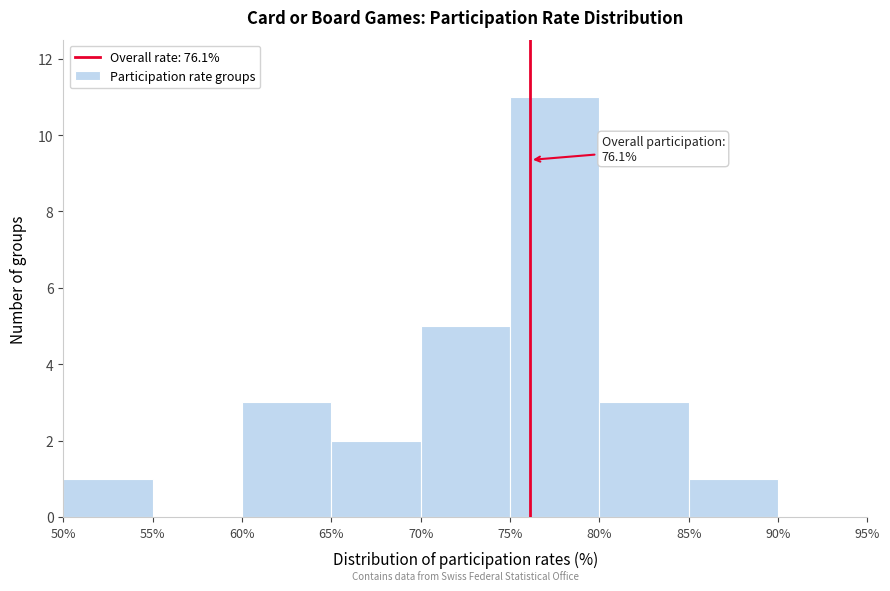

Which range on the x-axis has the tallest bar?

75% to 80%